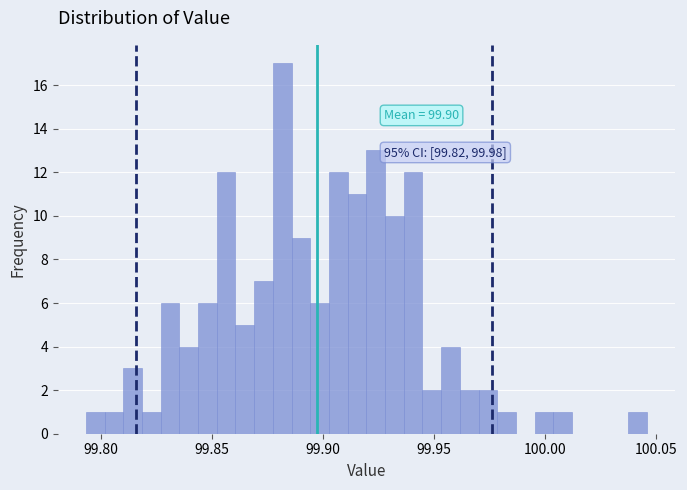

Around what value on the x-axis is the tallest bar? Give the approximate position of its centre, as read against the axis.

99.880